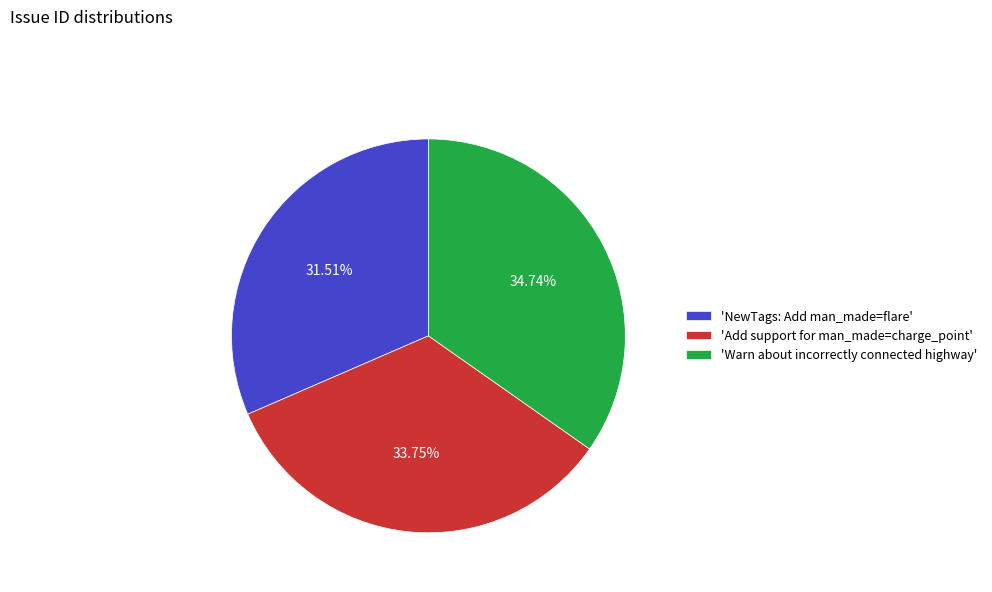

Approximately how many times larger is the value at 'Add support for man_made=charge_point' compared to 'Warn about incorrectly connected highway'?

1.0